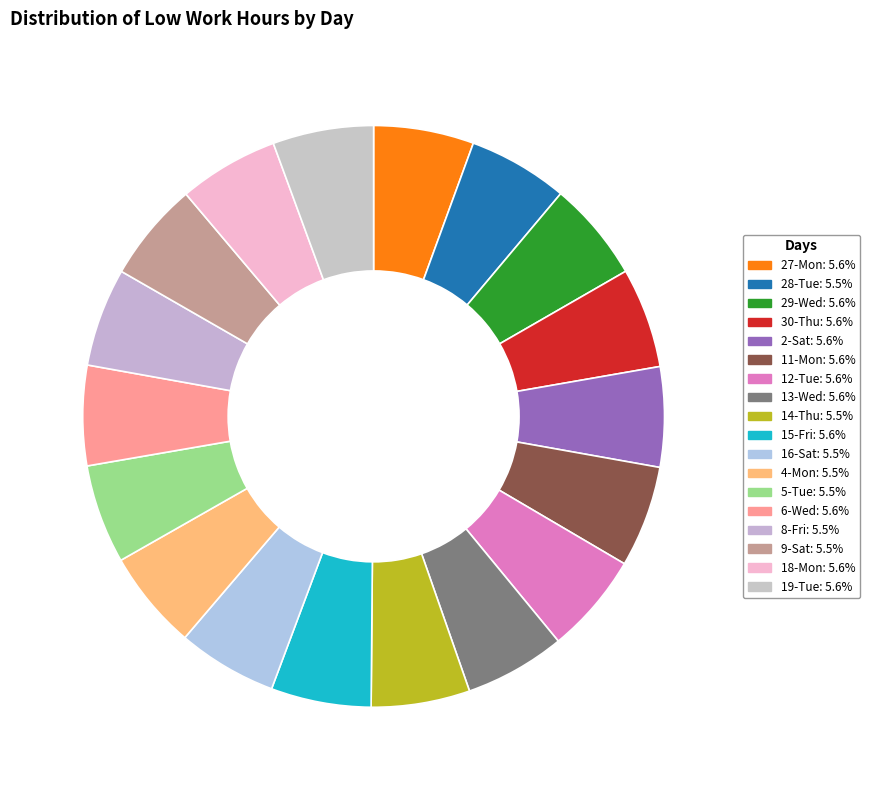

How many slices are in this pie chart?

18